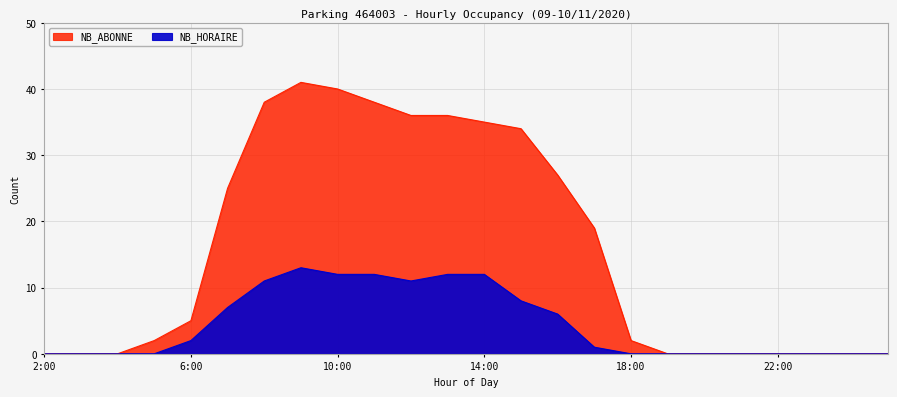

Where is the first local minimum for NB_HORAIRE?

12